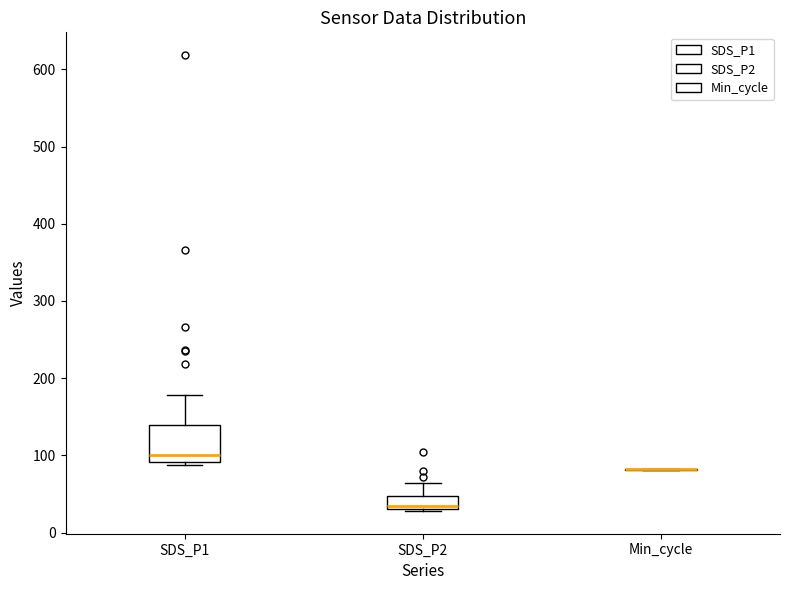

Which box is the tallest, from its lower edge to its upper edge?

SDS_P1